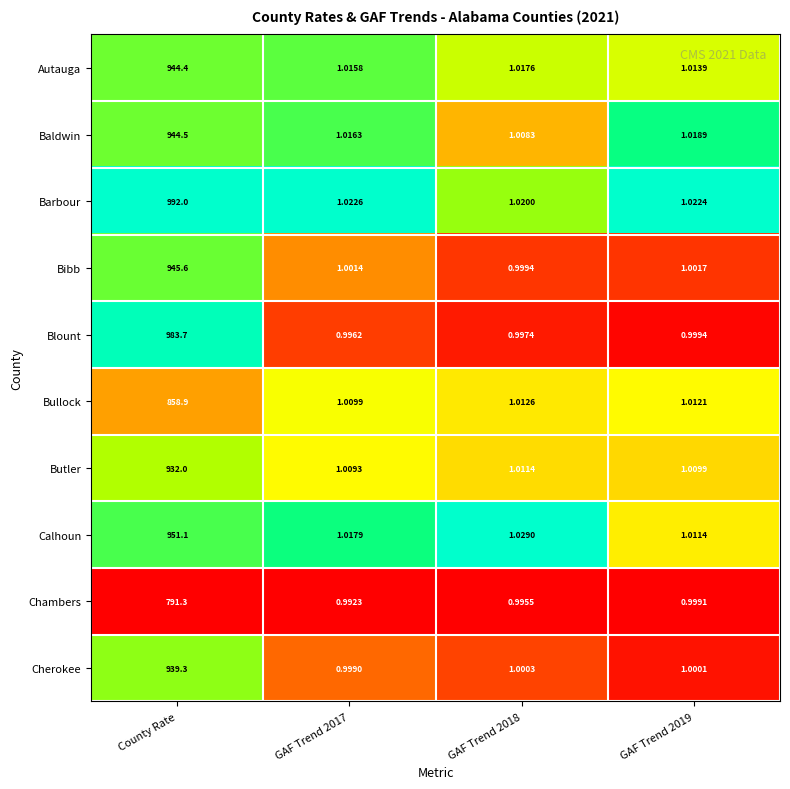

Is the value of Cherokee at GAF Trend 2018 greater than the value of Bullock at GAF Trend 2019?

No